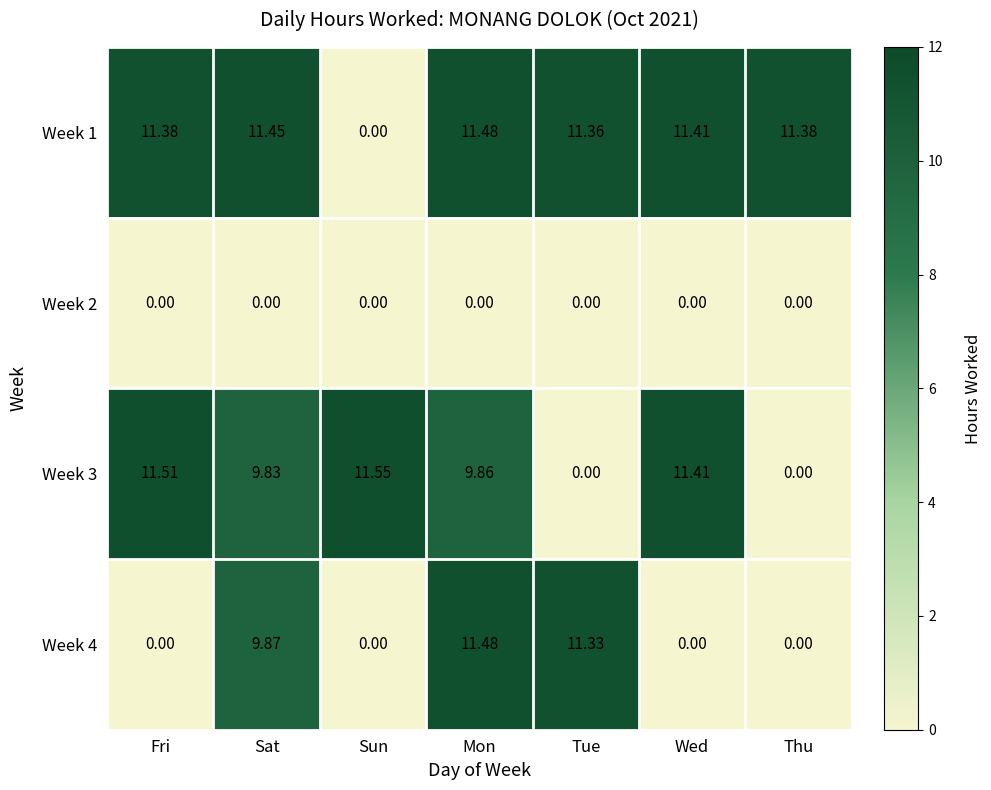

Is the value of Week 4 at Mon greater than the value of Week 1 at Tue?

Yes